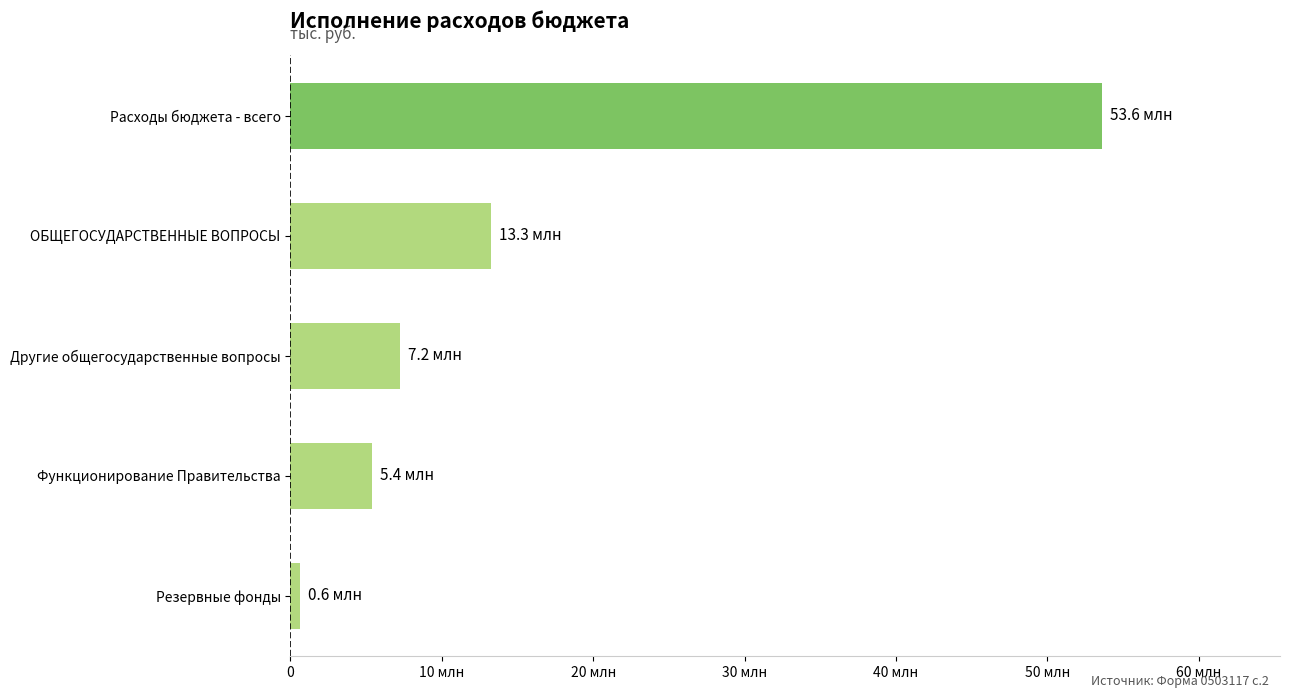

What is the sum of all values?

80082370.7